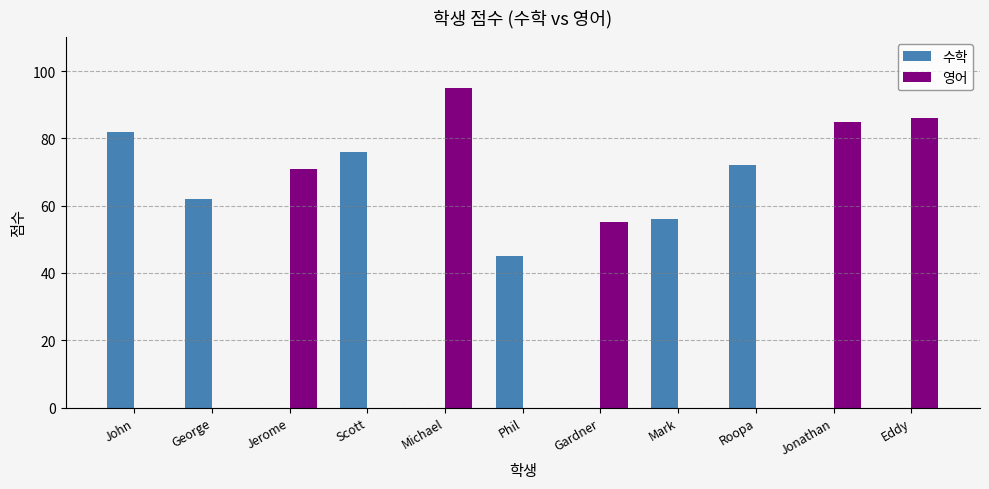

Does the chart contain stacked bars?

No